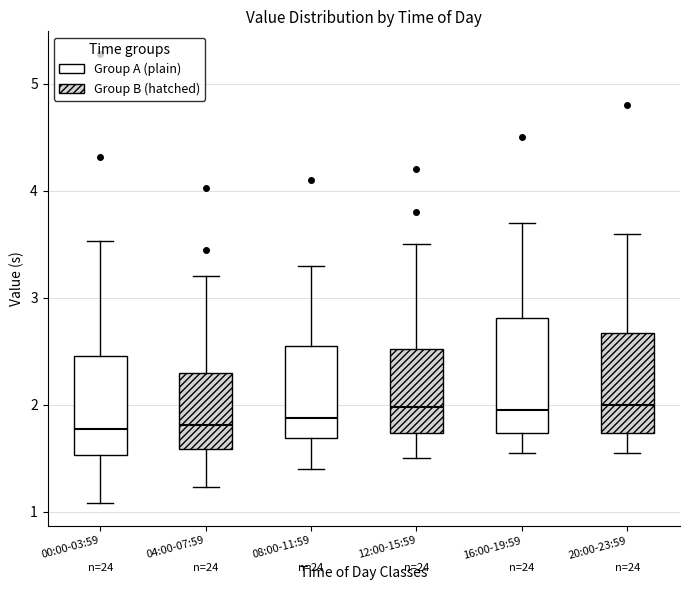

Reading left to right, transcribe this box plot: for each box, give where its median line is, the range the box spans, and where its two whiskers end, as read against the y-axis. The values are not printed on the chart, so give them approximately, as read against the axis.

00:00-03:59: median 1.8, box 1.5 to 2.5, whiskers 1.1 to 3.5
04:00-07:59: median 1.8, box 1.6 to 2.3, whiskers 1.2 to 3.2
08:00-11:59: median 1.9, box 1.7 to 2.6, whiskers 1.4 to 3.3
12:00-15:59: median 2.0, box 1.7 to 2.5, whiskers 1.5 to 3.5
16:00-19:59: median 2.0, box 1.7 to 2.8, whiskers 1.6 to 3.7
20:00-23:59: median 2.0, box 1.7 to 2.7, whiskers 1.6 to 3.6